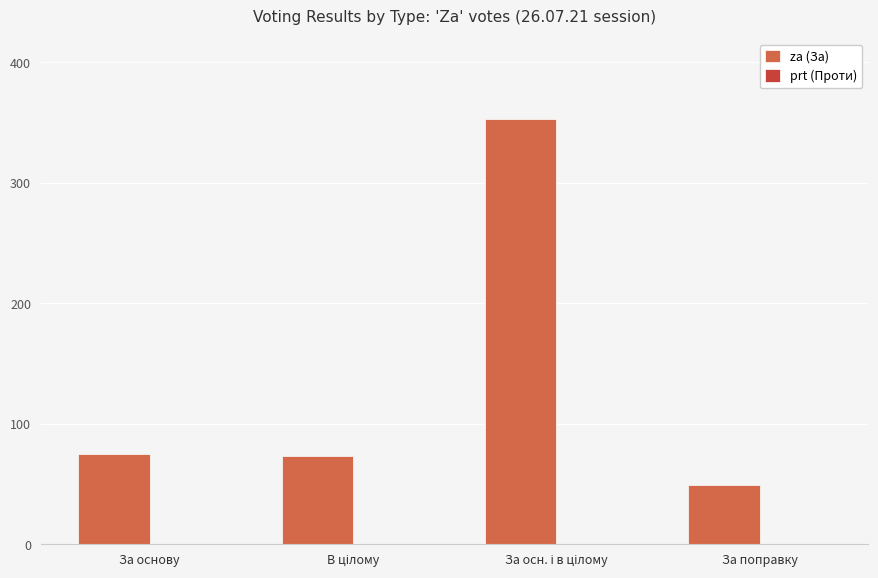

What value does the data have at За поправку, to the nearest 10?

50